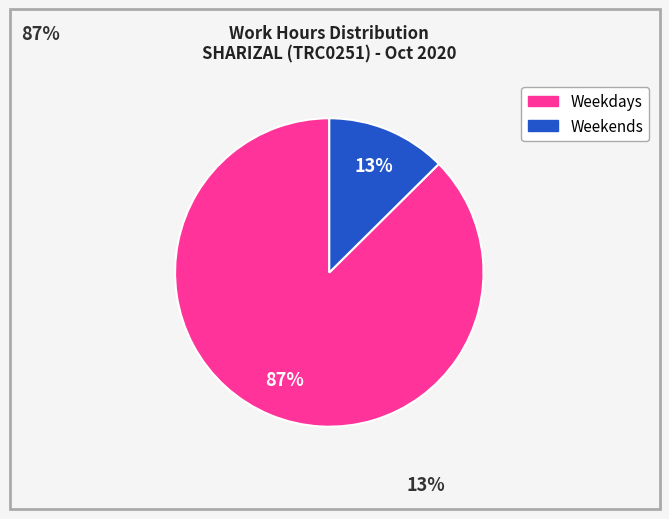

Does any single category account for the majority?

Yes